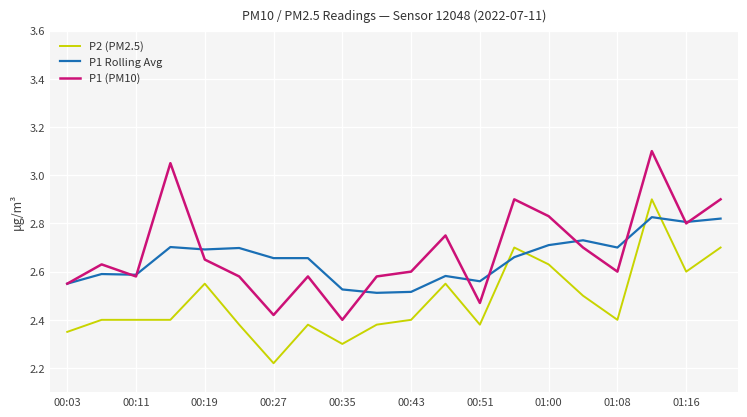

How many categories are shown in the chart?

20